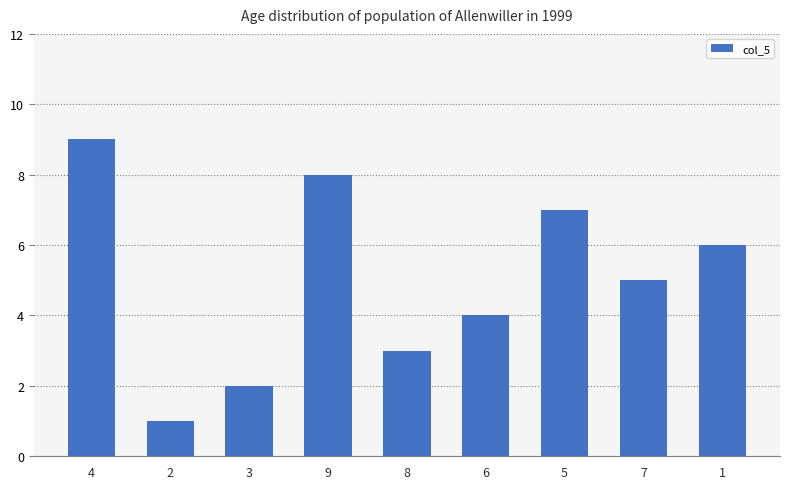

Which has a higher value, 3 or 2?

3